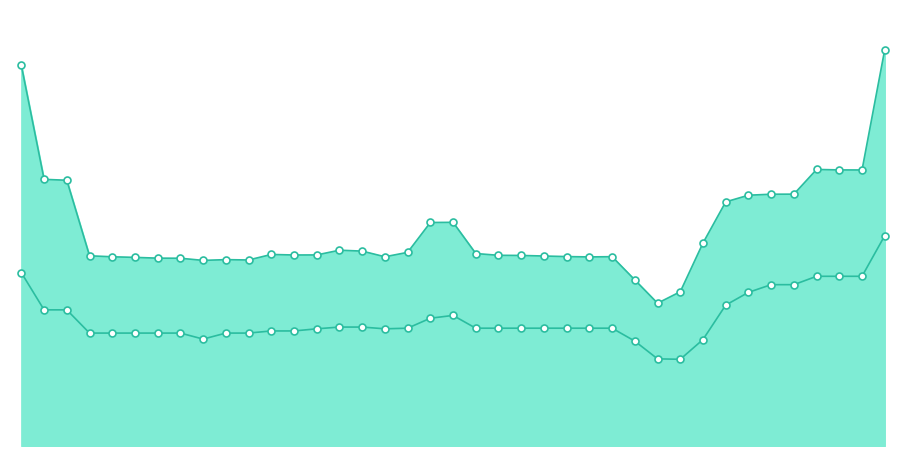

What is the maximum value for Átlagos négyzetméter ár?

243264